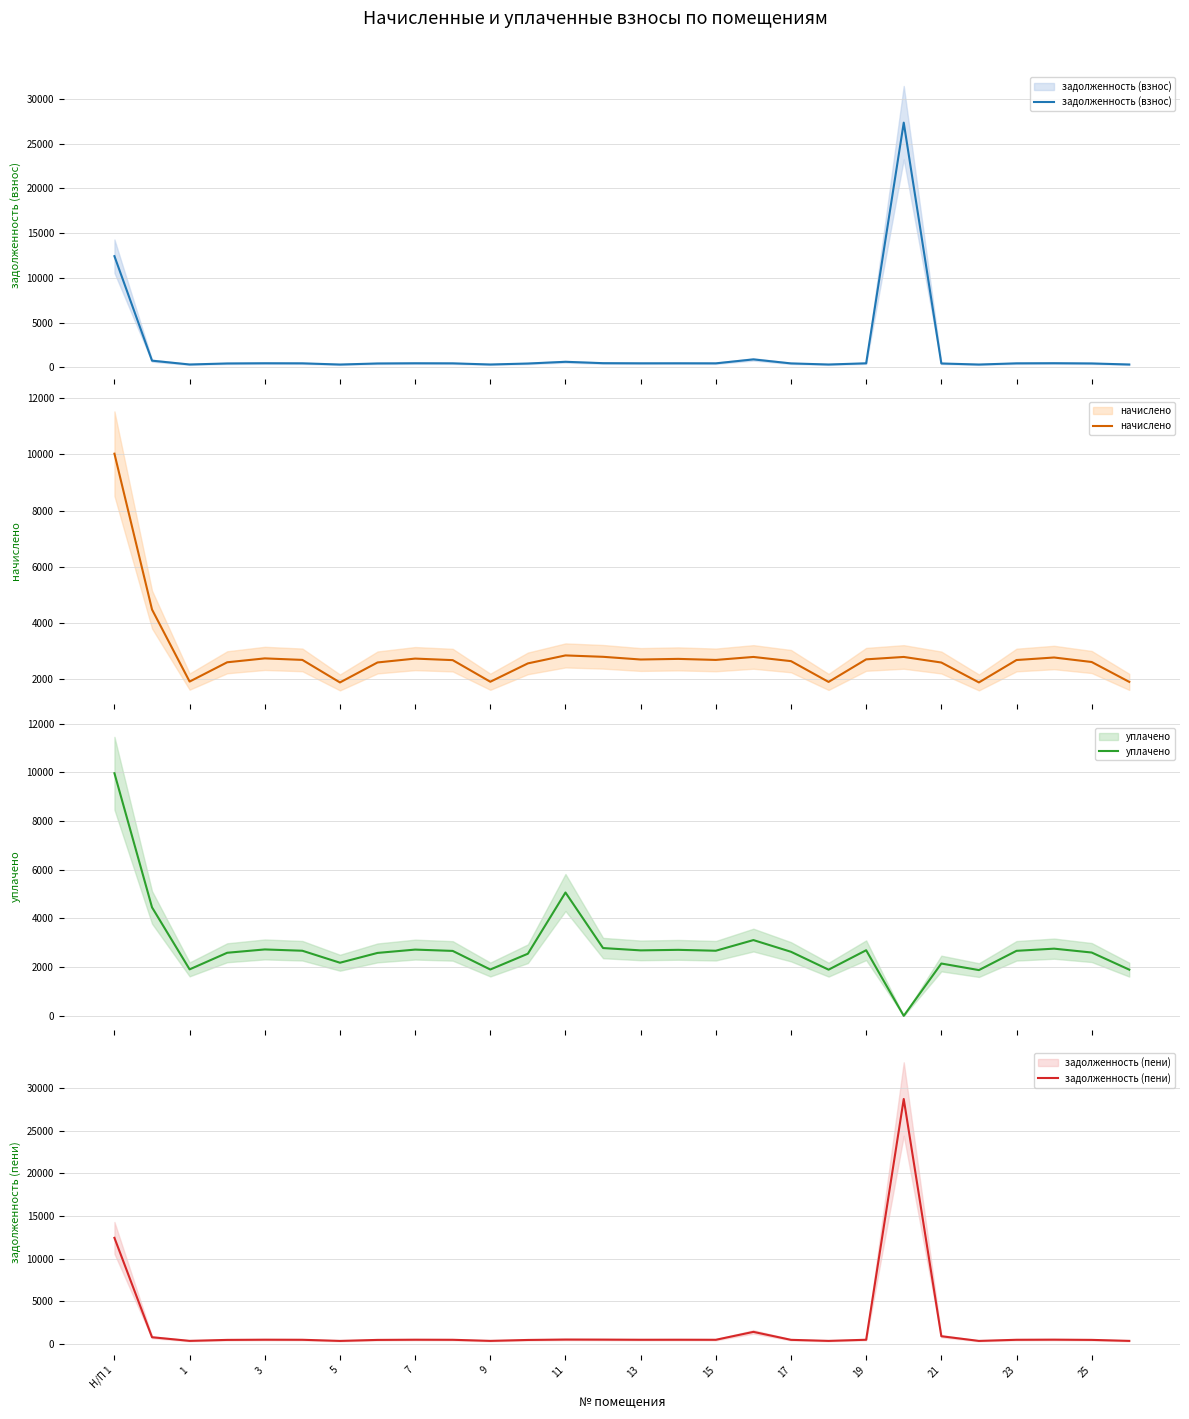

List the series in order of their peak value, highest first.

задолженность (пени), задолженность (взнос), начислено, уплачено